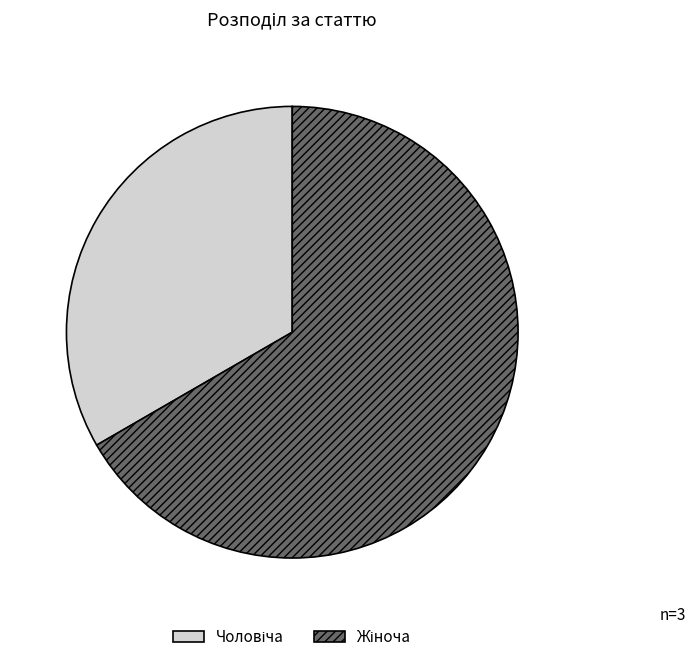

Is there any slice that represents more than half of the pie?

Yes